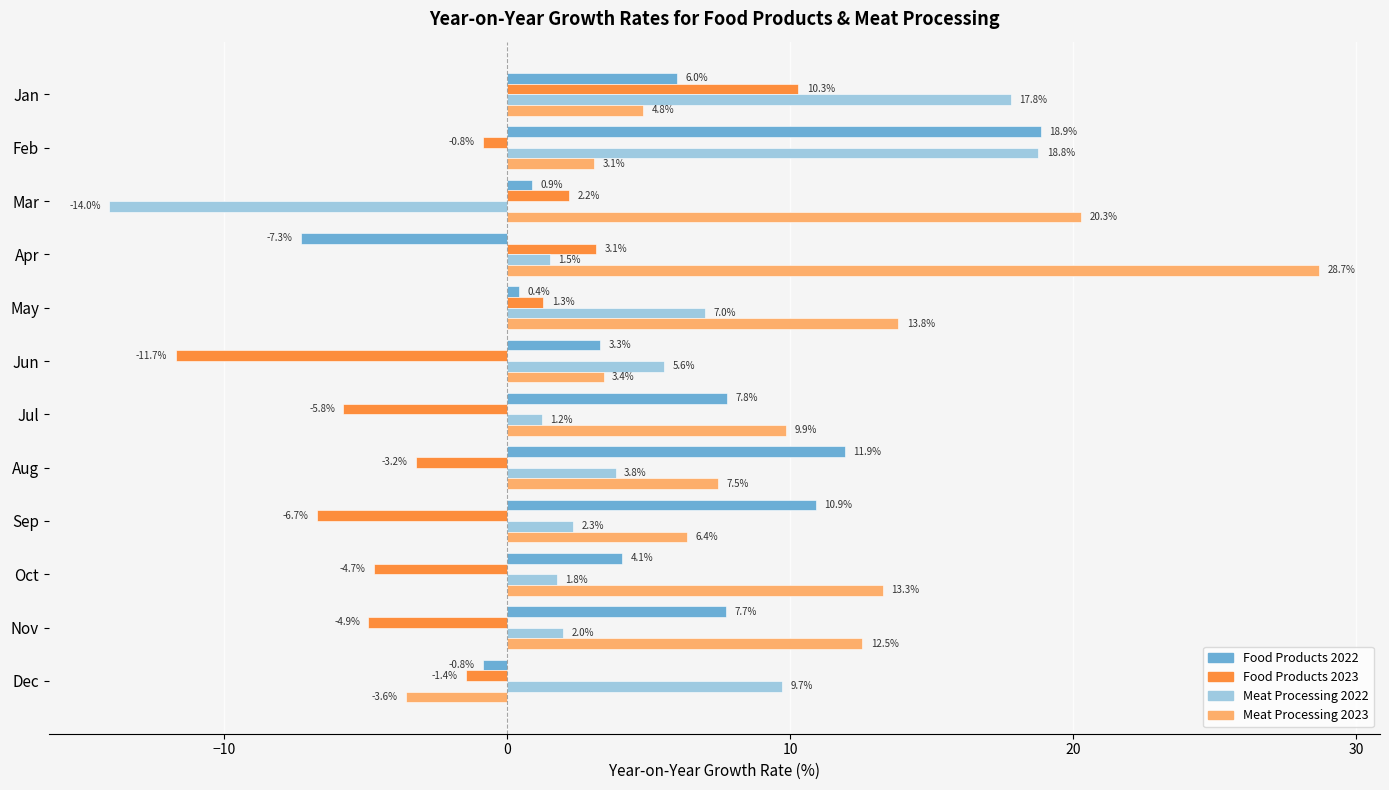

At which category is the sum across all series the highest?

Feb